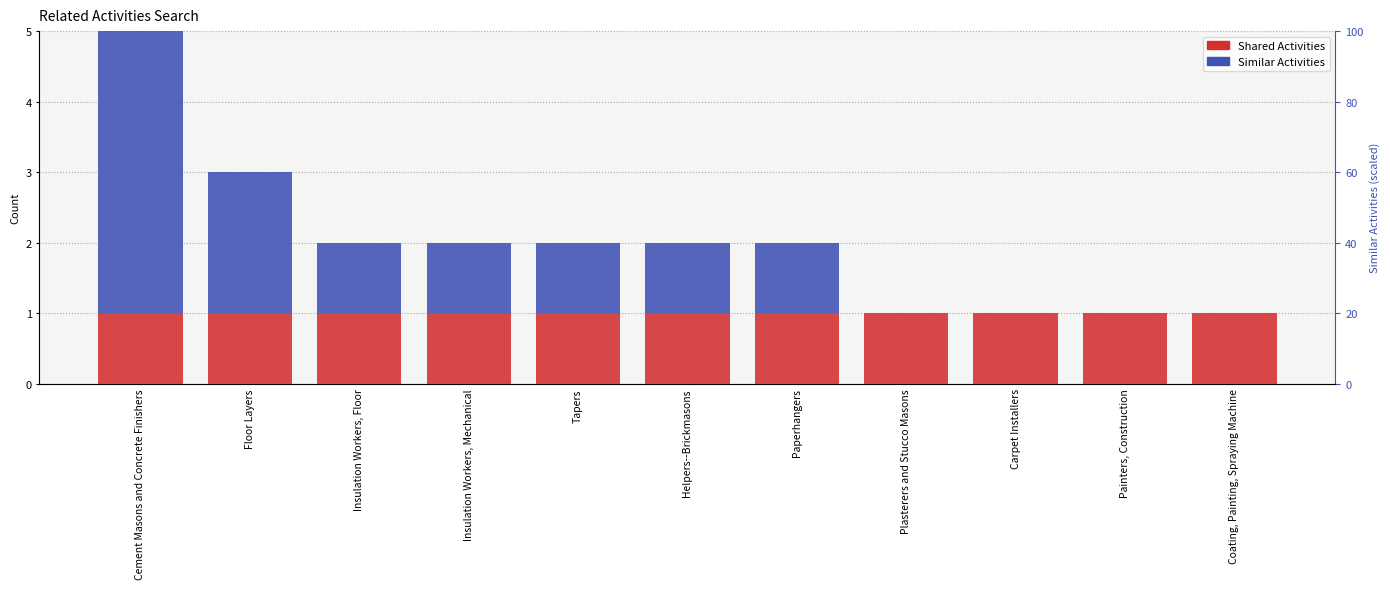

What is the difference between the maximum and minimum values in the Similar Activities series?

4